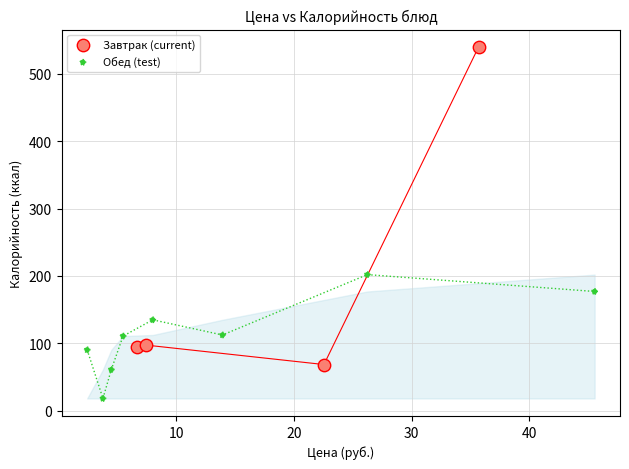

Which series reaches the minimum Y coordinate?

Обед (test)